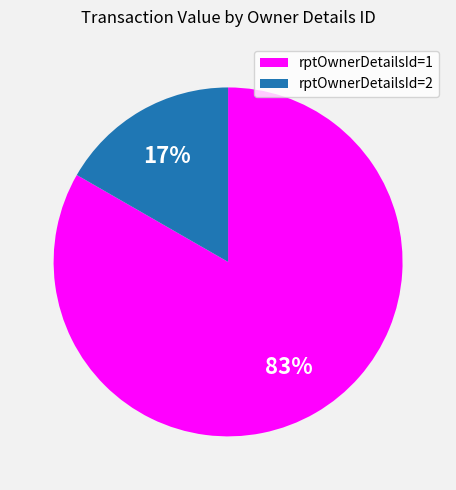

To the nearest percent, what is the combined percentage of rptOwnerDetailsId=2 and rptOwnerDetailsId=1?

100%